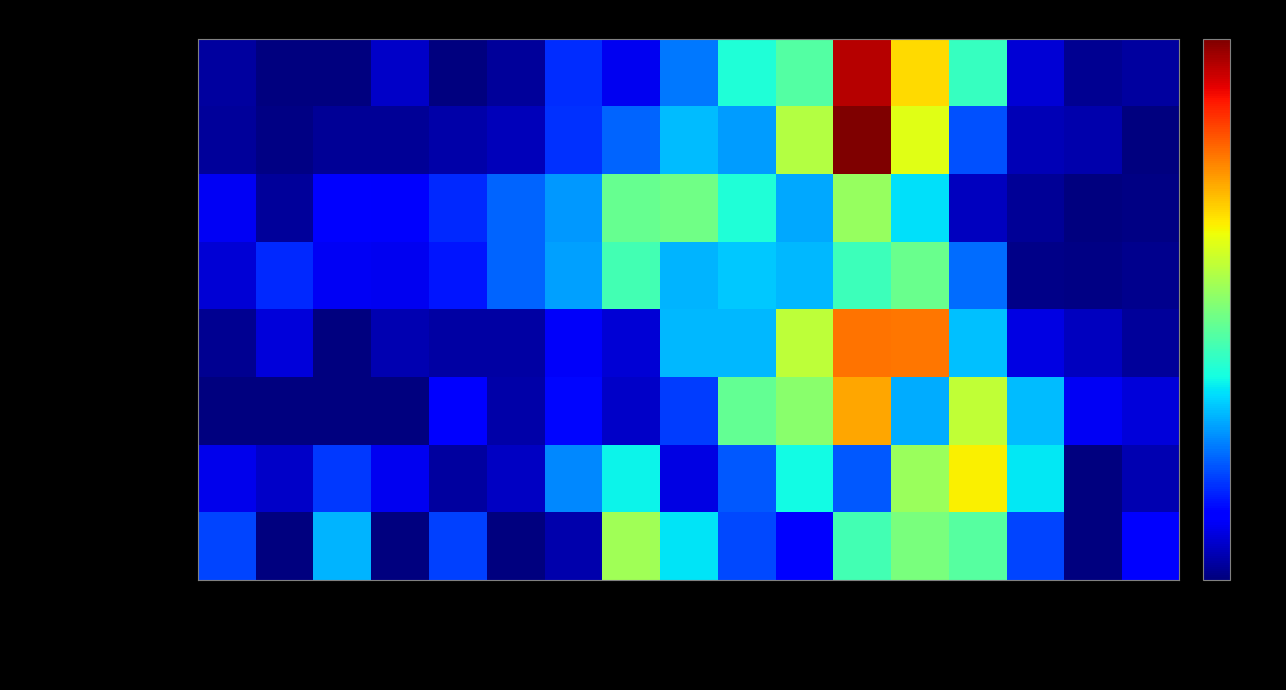

Which series has the largest range (max minus min)?

UK Business Domestic